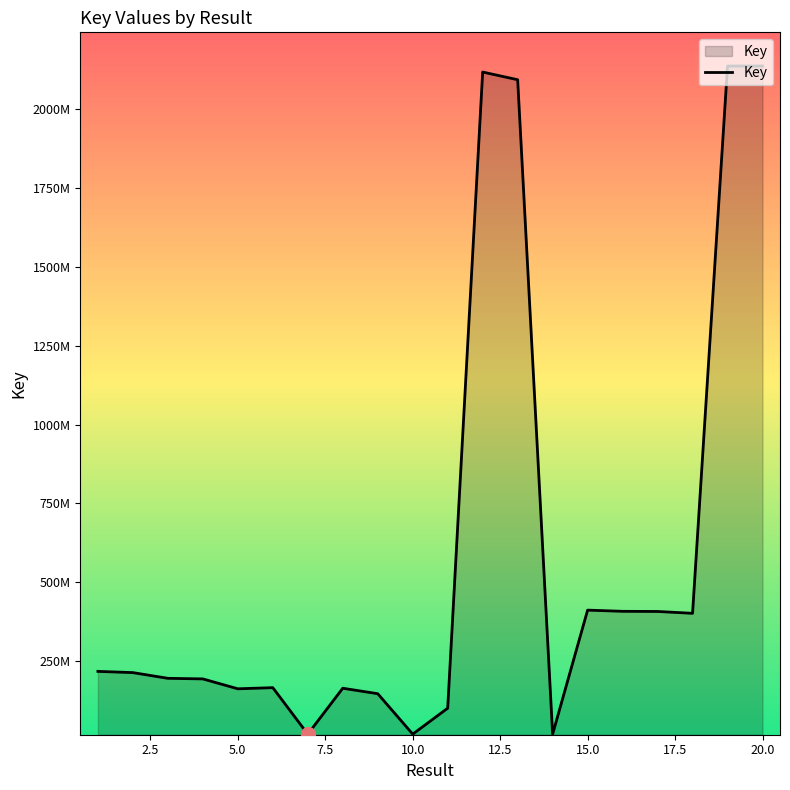

Does the chart have visible grid lines?

No